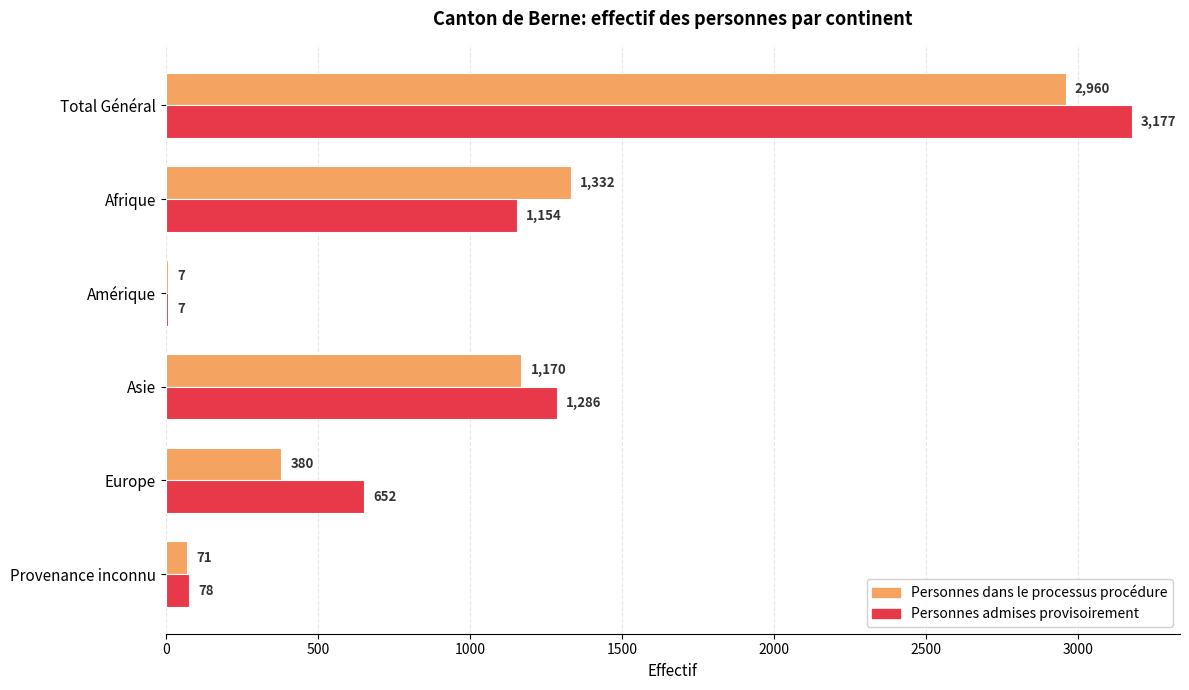

Is it true that Personnes admises provisoirement equals 652 at Europe?

True